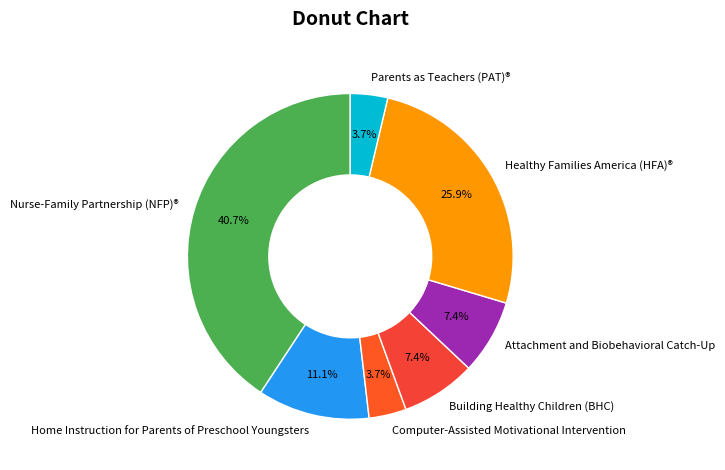

What is the total percentage of Building Healthy Children (BHC) and Attachment and Biobehavioral Catch-Up?

14.8%